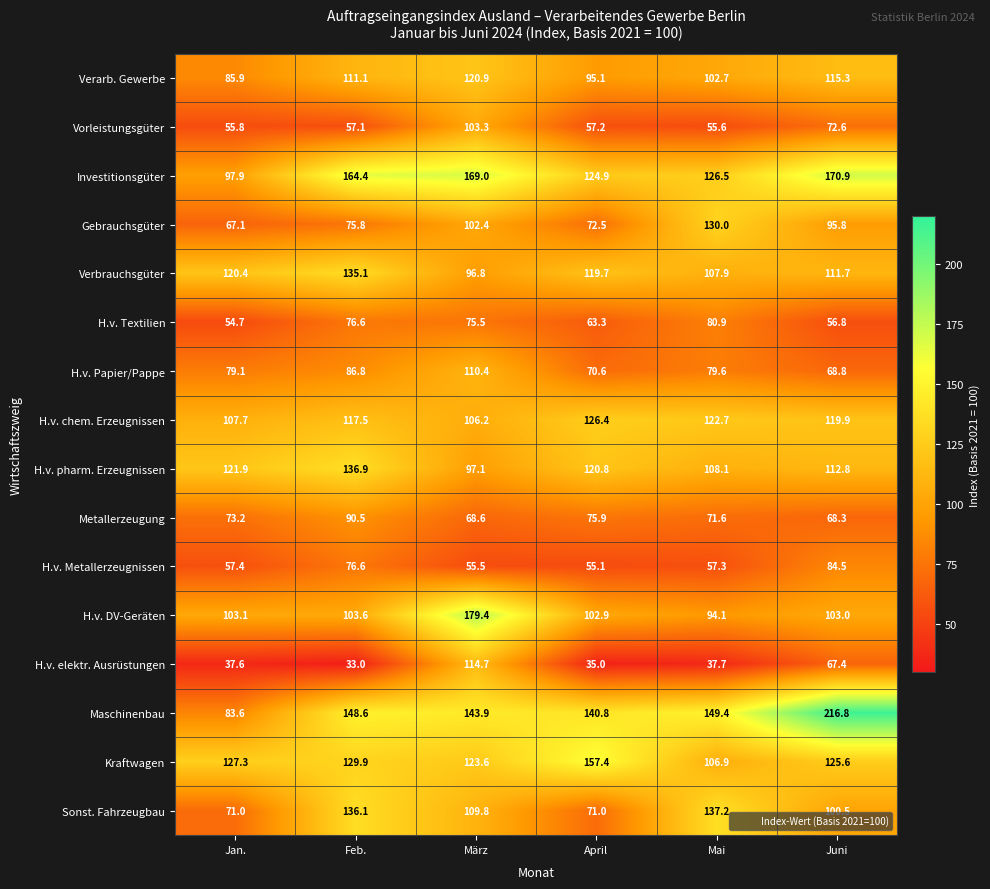

Where is H.v. Metallerzeugnissen nearest to the value 69?

Feb.